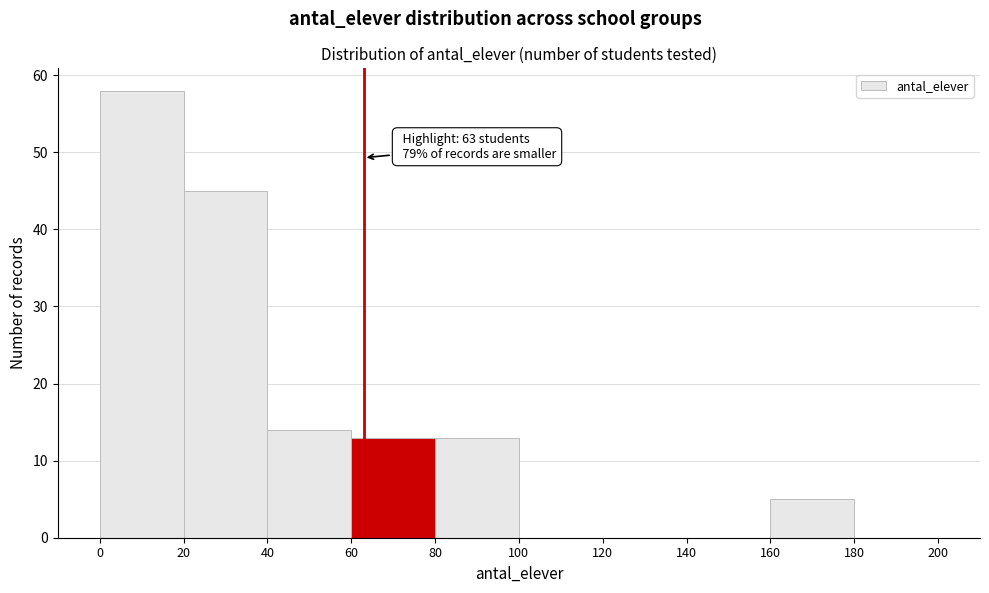

Which range on the x-axis has the tallest bar?

0 to 20